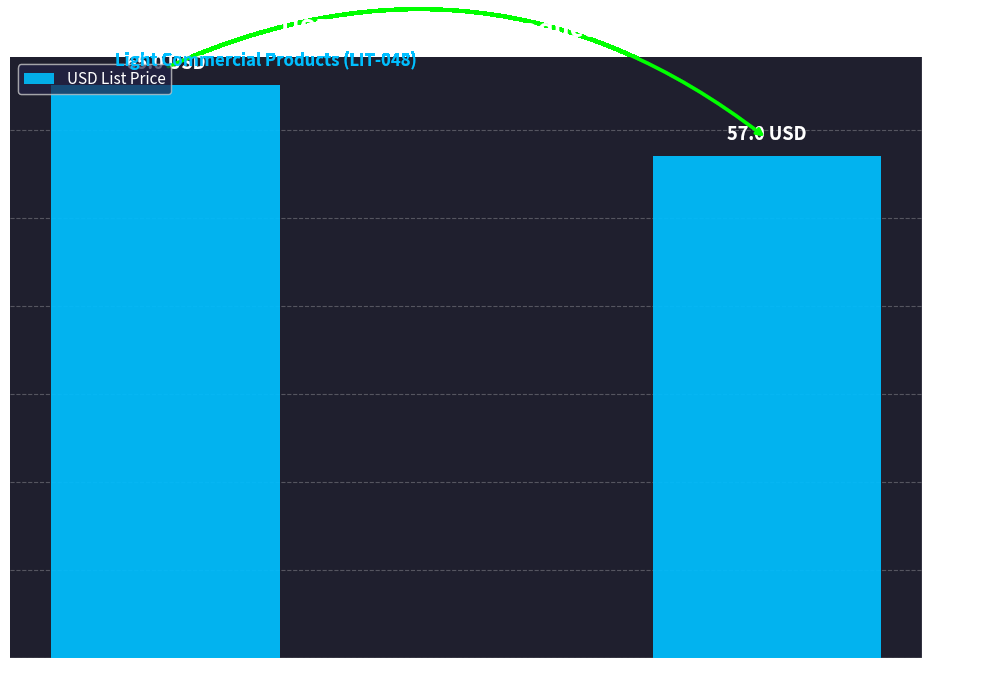

What is the ratio of the value at CLEANOUTS to the value at CL-FR.PATR?

0.9